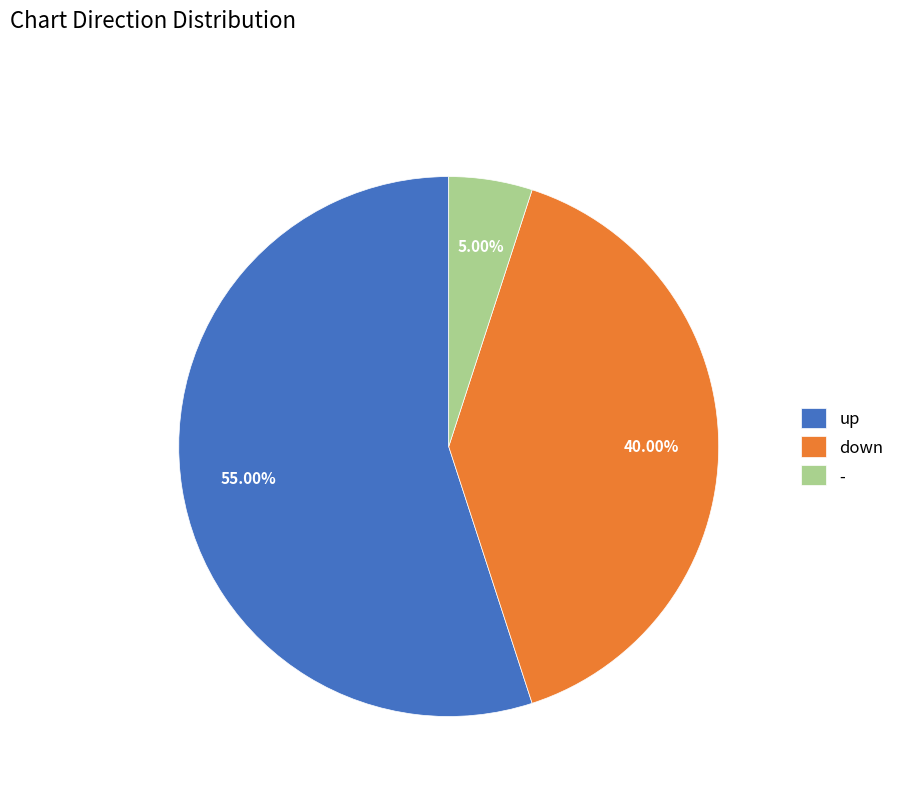

To the nearest percent, what is the difference between the largest and smallest slice percentages?

50%